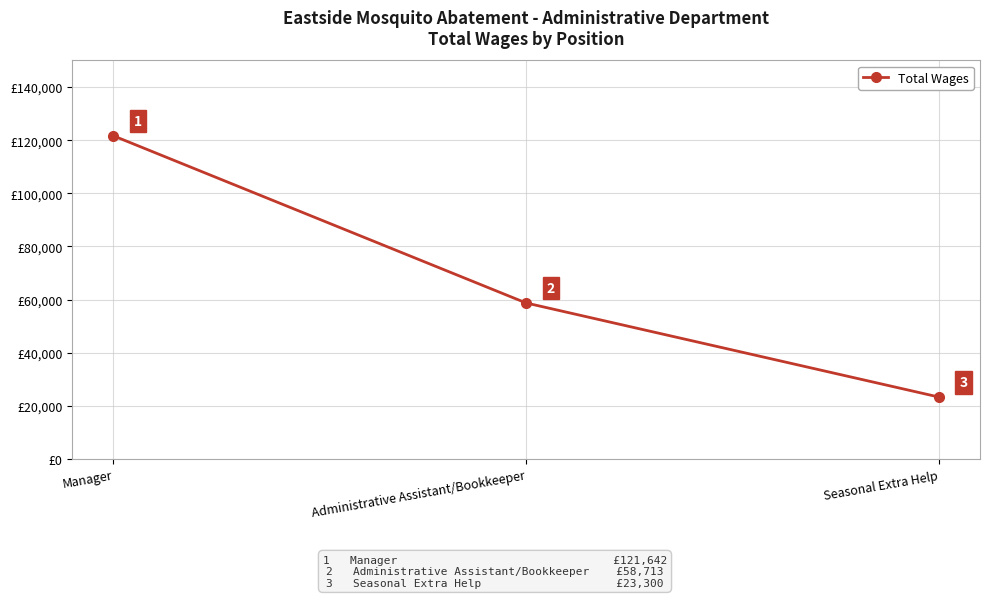

What is the ratio of the value at Seasonal Extra Help to the value at Administrative Assistant/Bookkeeper?

0.4